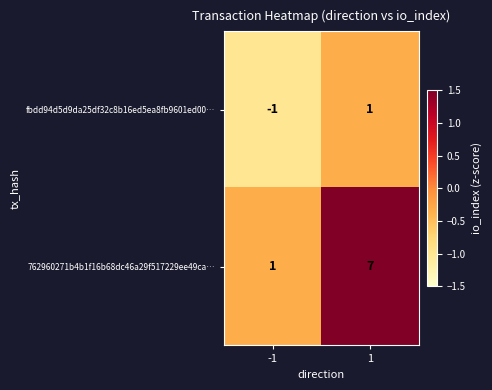

How many distinct data groups are displayed?

2